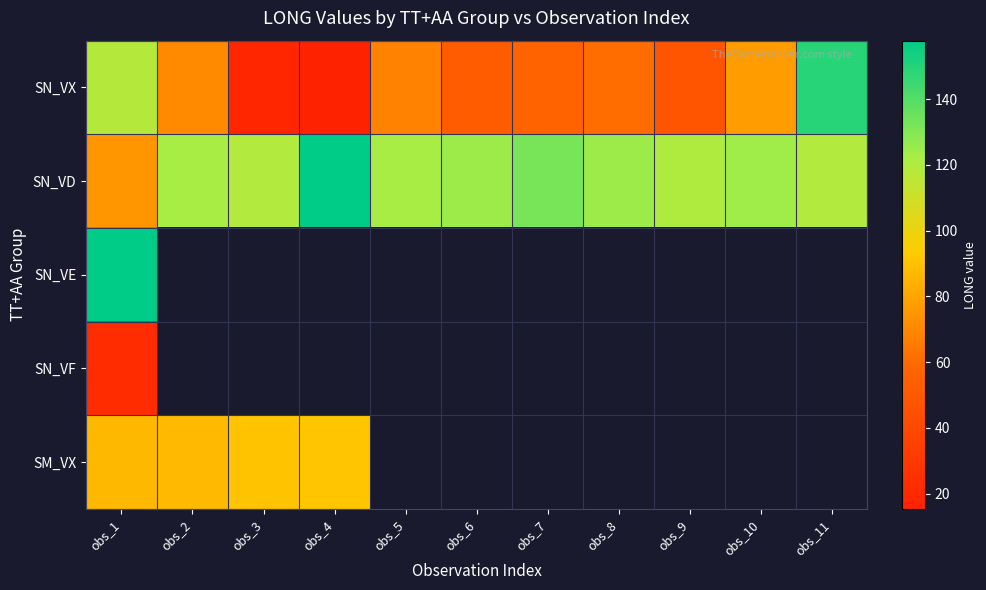

How many values in the SN_VX series exceed 61?

5